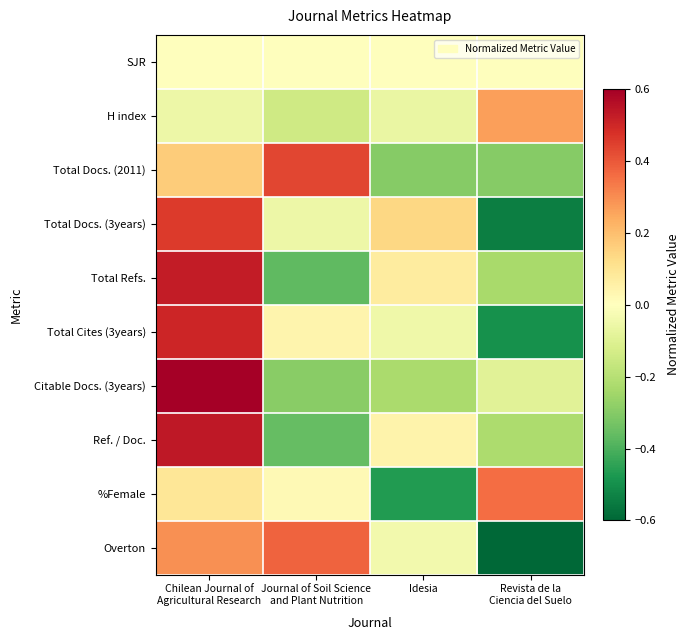

What is the difference between the highest and lowest values at Journal of Soil Science
and Plant Nutrition?

0.8